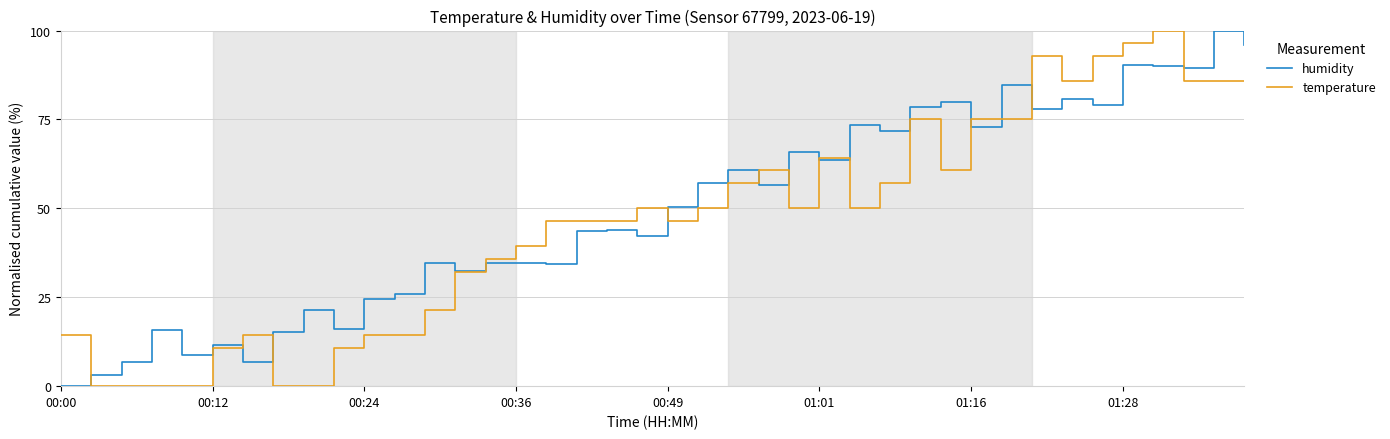

What is the difference between the maximum and minimum values in the temperature series?

100.0